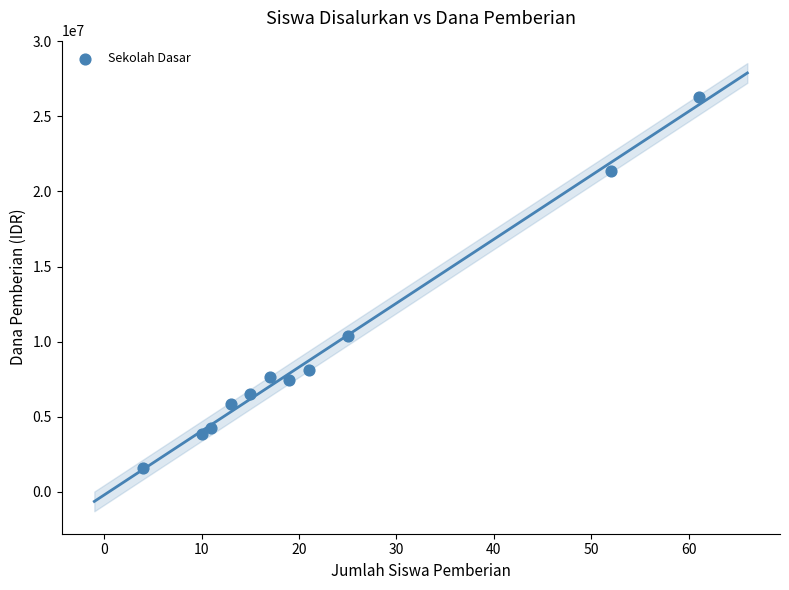

What is the average Y value?

9388636